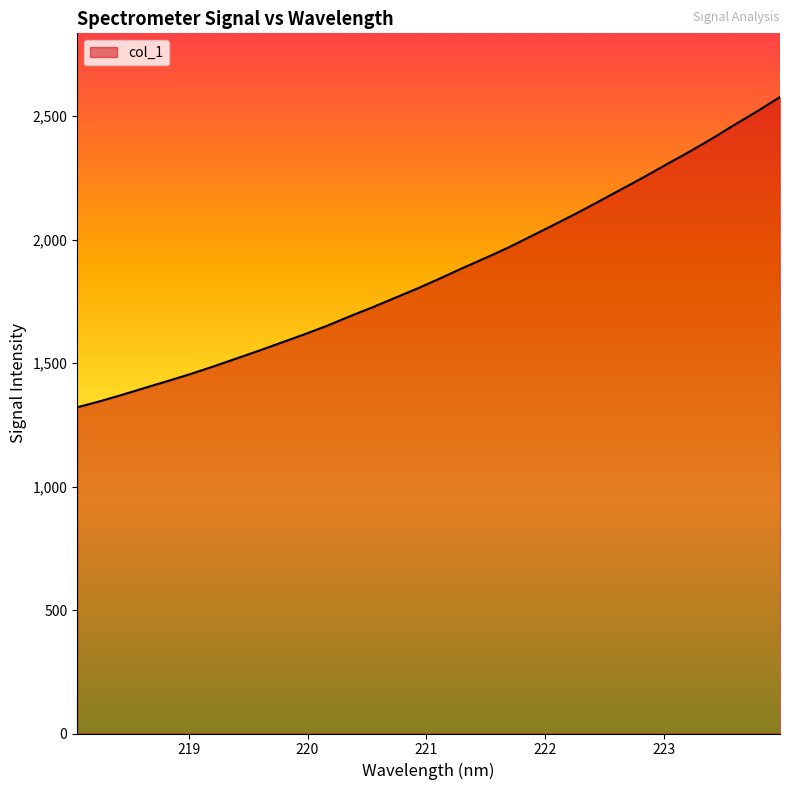

What is the maximum value shown in the chart?

2578.0